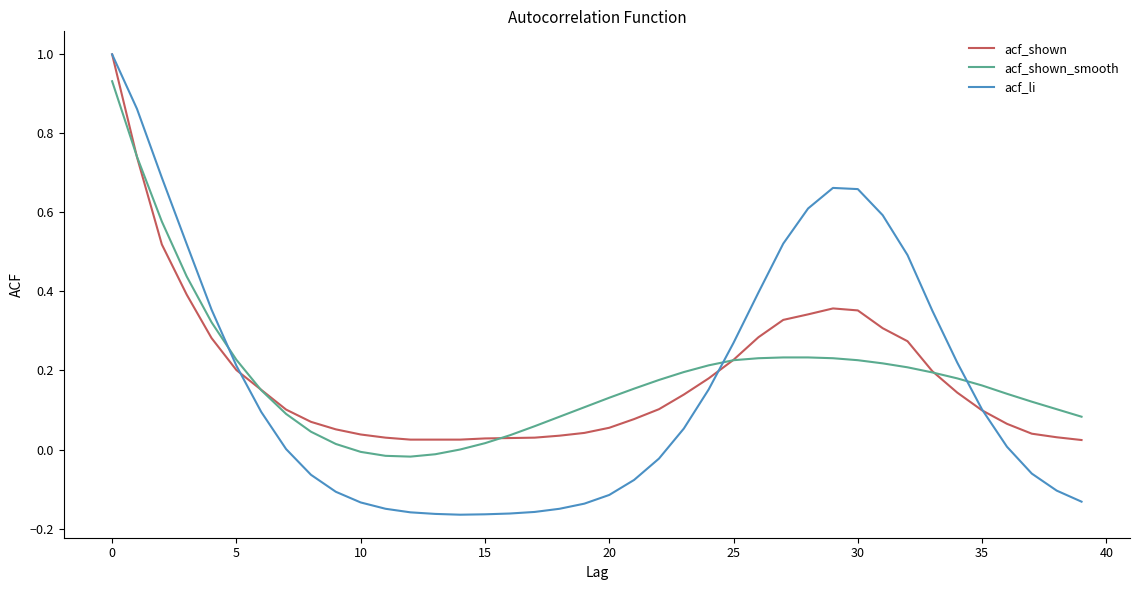

What is the maximum value shown in the chart?

1.0